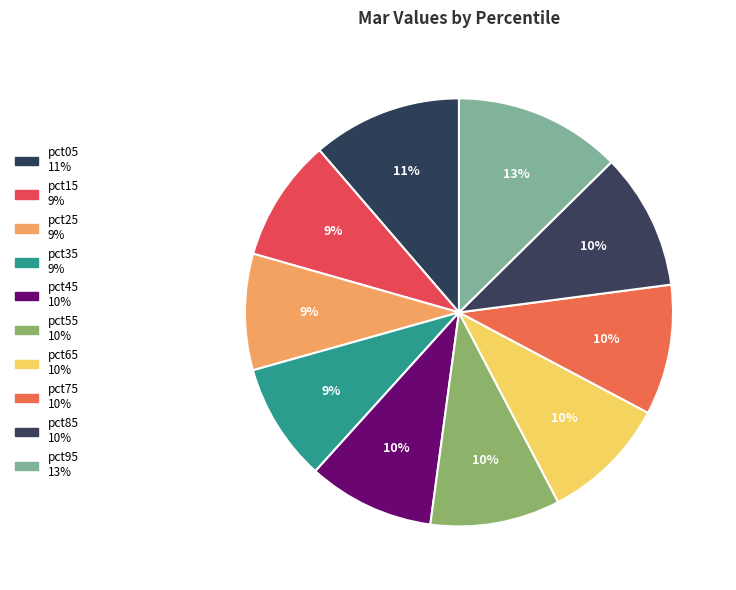

Does any single category account for the majority?

No